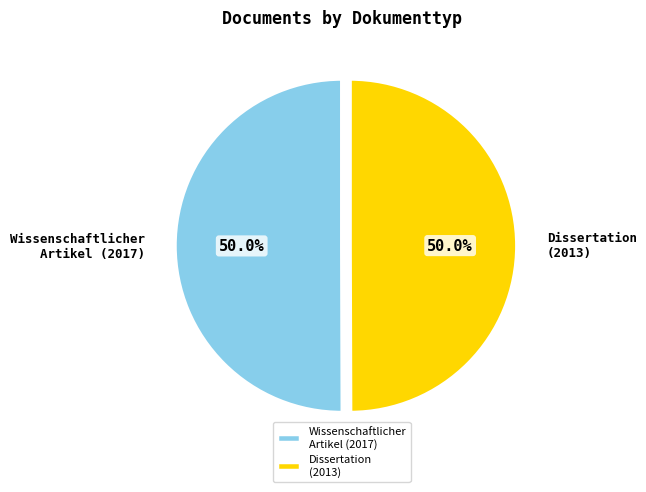

Count the number of slices in the pie.

2